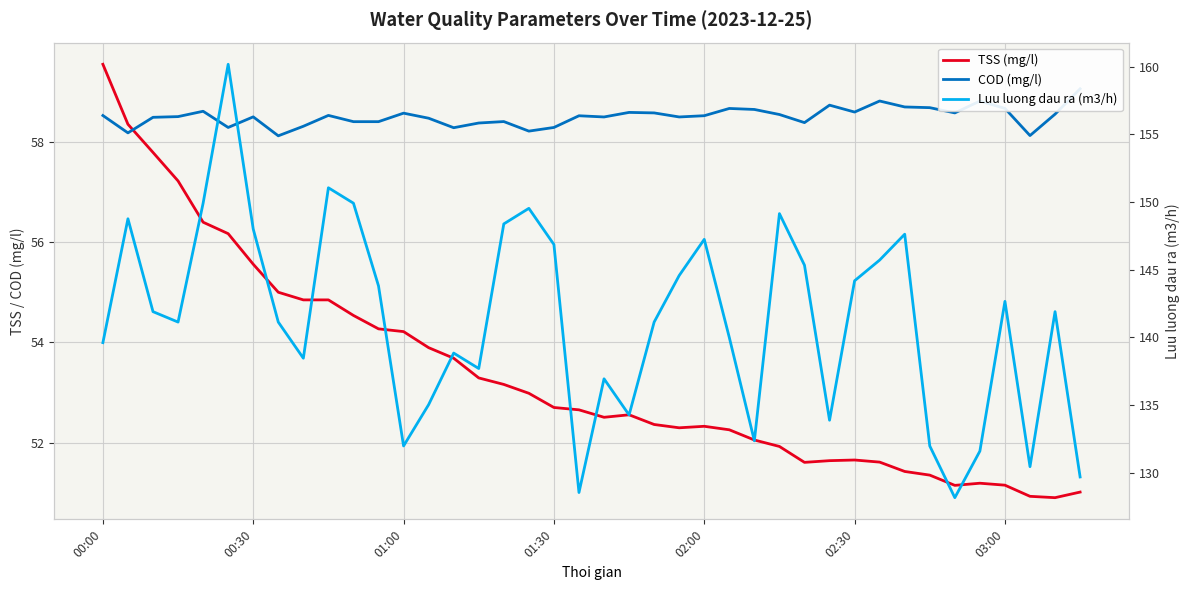

What is the average value of the Luu luong dau ra (m3/h) series?

141.2